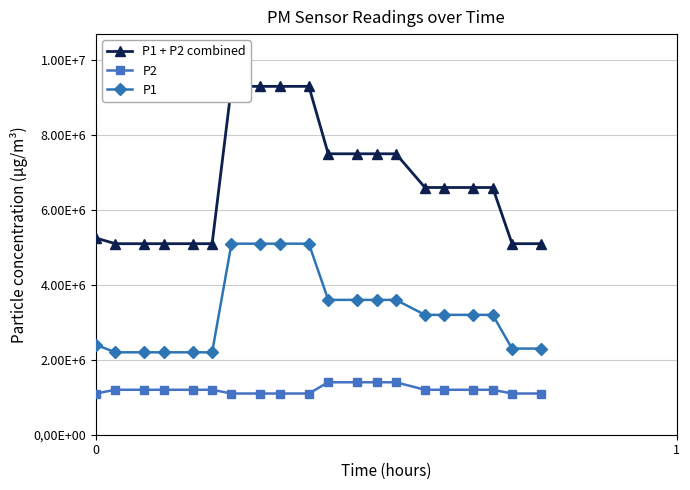

Is it true that P2 equals 2354188.0 at 13?

False